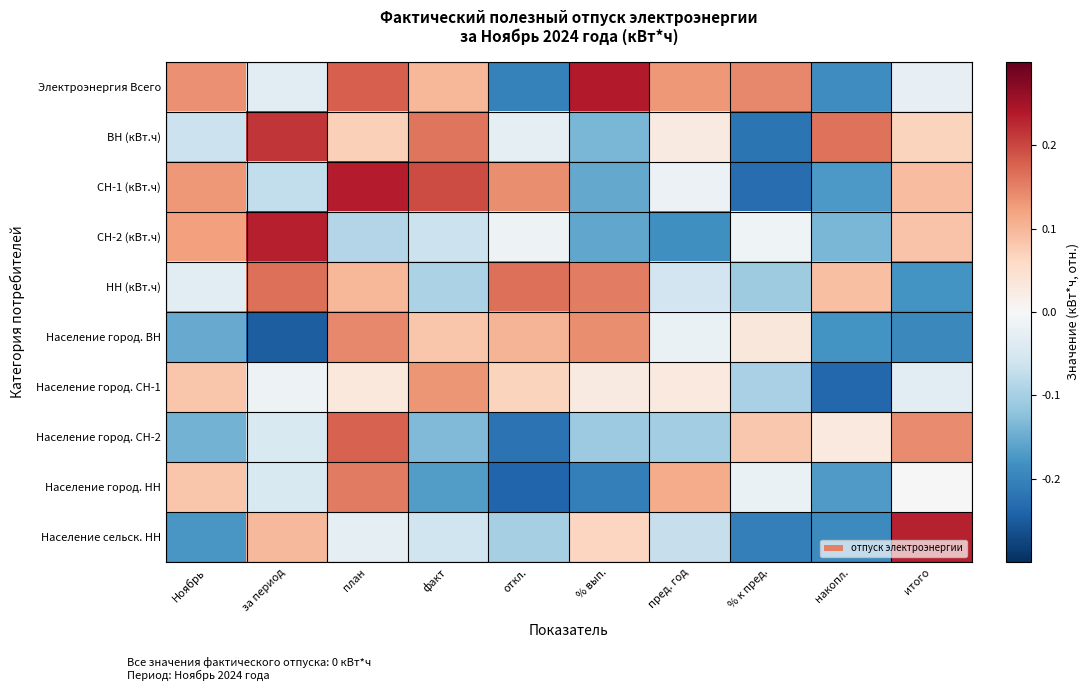

True or false: Население город. СН-2 has a value of 0.0 at накопл..

True